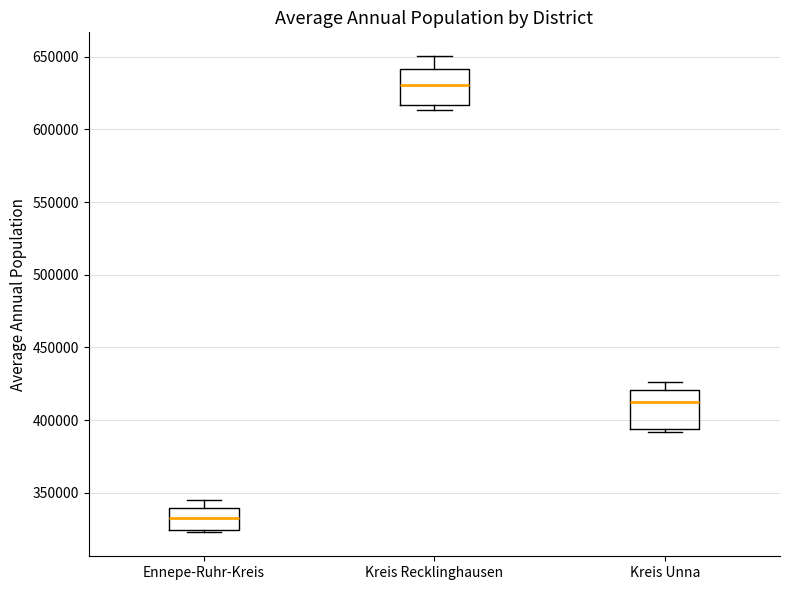

Reading left to right, transcribe this box plot: for each box, give where its median line is, the range the box spans, and where its two whiskers end, as read against the y-axis. The values are not printed on the chart, so give them approximately, as read against the axis.

Ennepe-Ruhr-Kreis: median 335000, box 325000 to 340000, whiskers 325000 (just below the box's lower edge) to 345000
Kreis Recklinghausen: median 630000, box 615000 to 640000, whiskers 615000 (just below the box's lower edge) to 650000
Kreis Unna: median 415000, box 395000 to 420000, whiskers 390000 to 425000